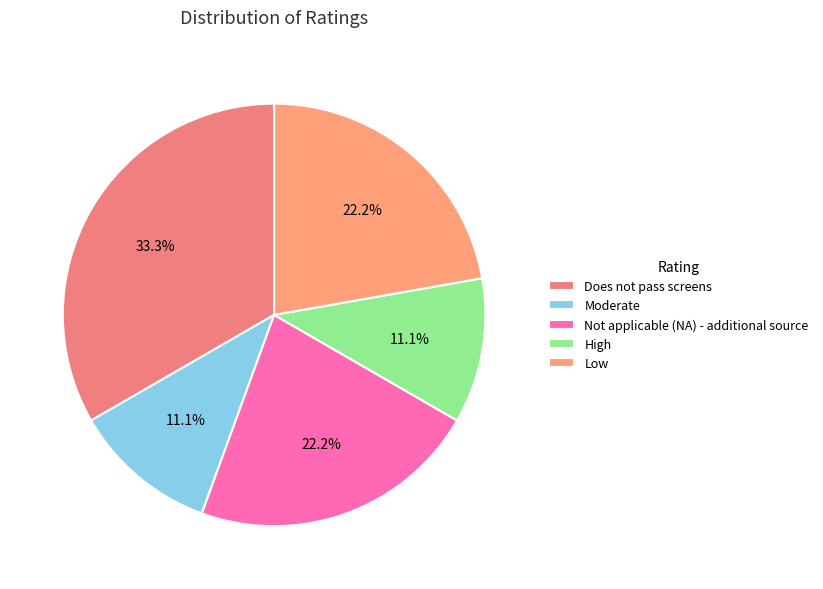

How many segments does this pie chart have?

5